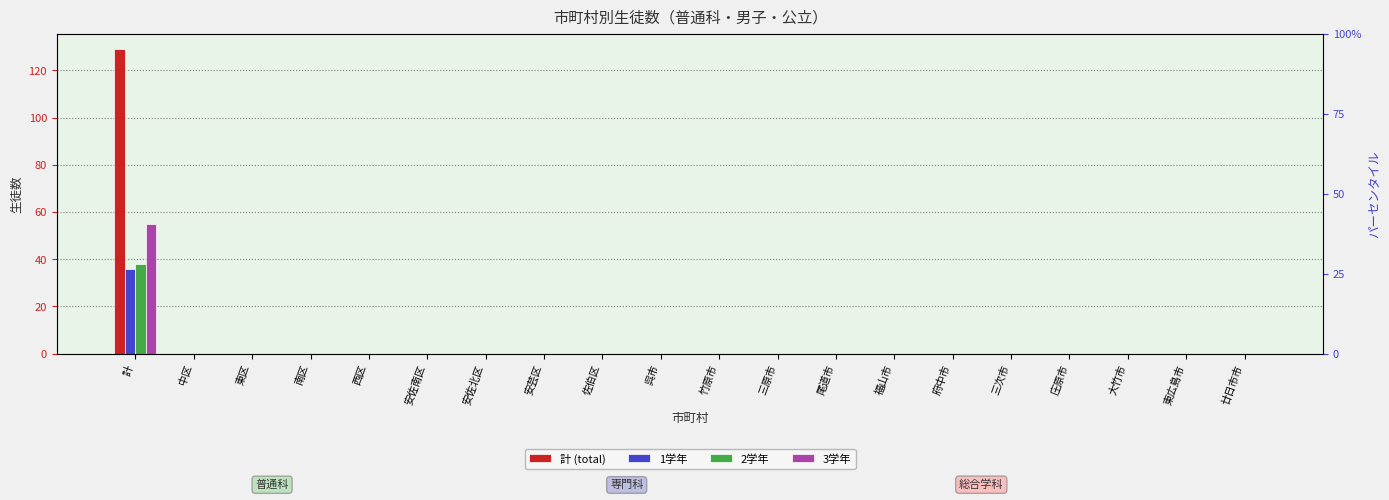

Reading left to right, extract all data points from this chart.

計 (total): 計=129	中区=0	東区=0	南区=0	西区=0	安佐南区=0	安佐北区=0	安芸区=0	佐伯区=0	呉市=0	竹原市=0	三原市=0	尾道市=0	福山市=0	府中市=0	三次市=0	庄原市=0	大竹市=0	東広島市=0	廿日市市=0
1学年: 計=36	中区=0	東区=0	南区=0	西区=0	安佐南区=0	安佐北区=0	安芸区=0	佐伯区=0	呉市=0	竹原市=0	三原市=0	尾道市=0	福山市=0	府中市=0	三次市=0	庄原市=0	大竹市=0	東広島市=0	廿日市市=0
2学年: 計=38	中区=0	東区=0	南区=0	西区=0	安佐南区=0	安佐北区=0	安芸区=0	佐伯区=0	呉市=0	竹原市=0	三原市=0	尾道市=0	福山市=0	府中市=0	三次市=0	庄原市=0	大竹市=0	東広島市=0	廿日市市=0
3学年: 計=55	中区=0	東区=0	南区=0	西区=0	安佐南区=0	安佐北区=0	安芸区=0	佐伯区=0	呉市=0	竹原市=0	三原市=0	尾道市=0	福山市=0	府中市=0	三次市=0	庄原市=0	大竹市=0	東広島市=0	廿日市市=0